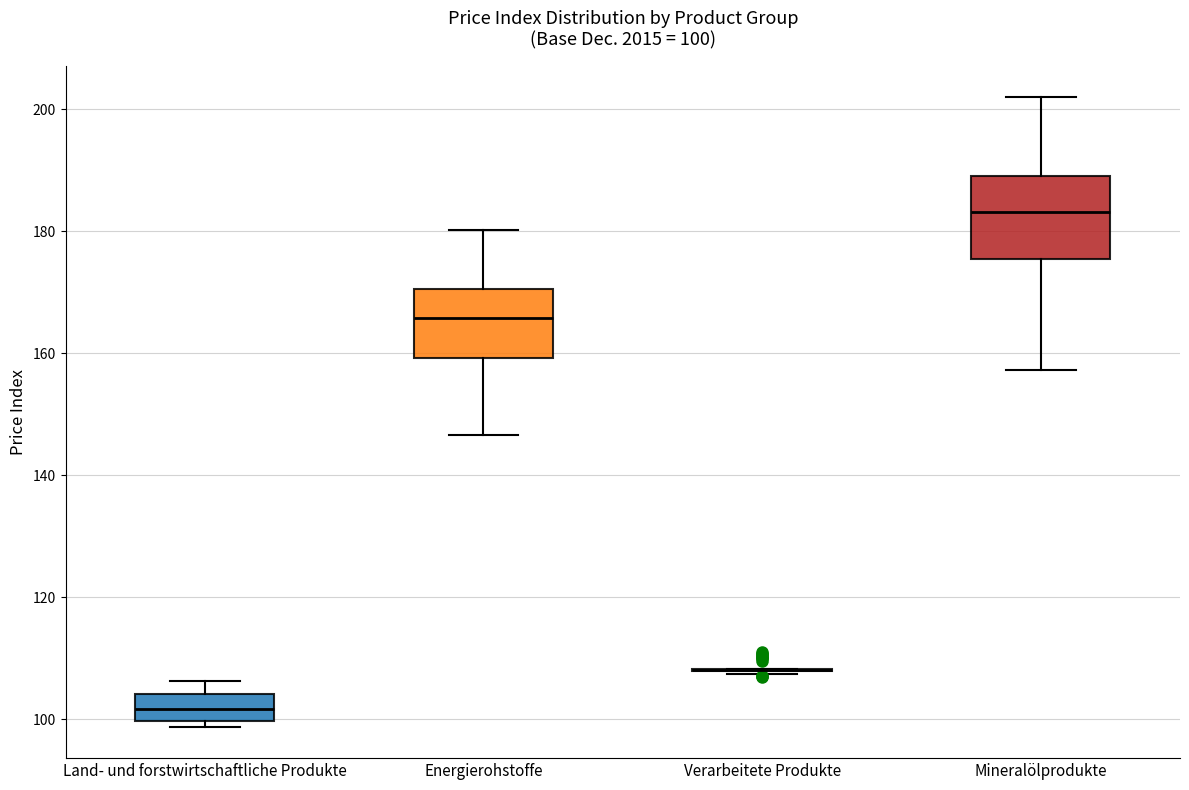

Comparing the boxes themselves (not the whiskers), which one is the tallest?

Mineralölprodukte